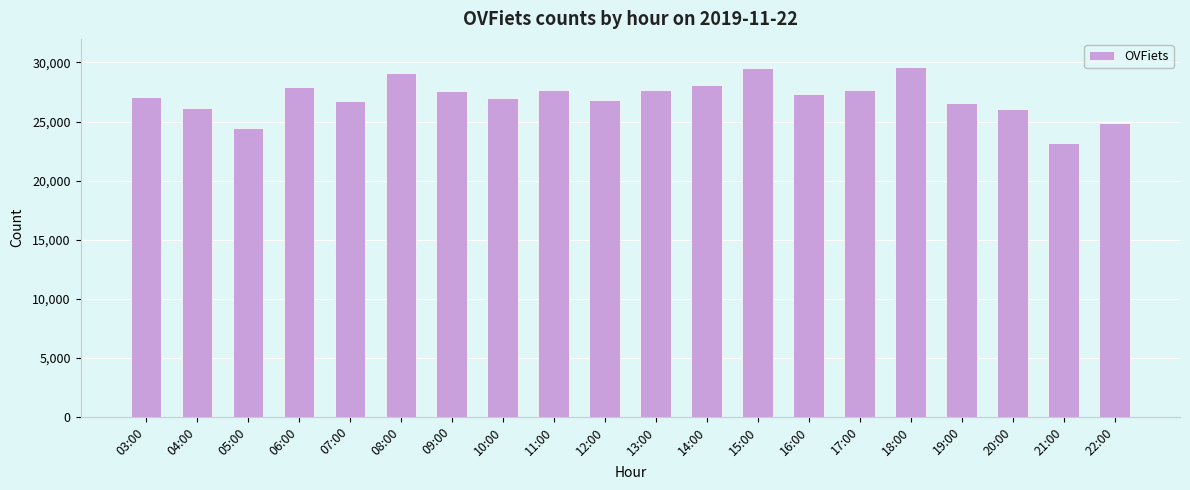

What is the minimum value shown in the chart?

23188